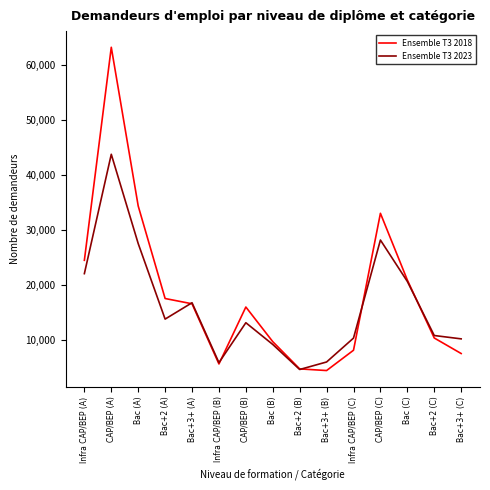

Which label corresponds to the largest value in the chart?

CAP/BEP (A)